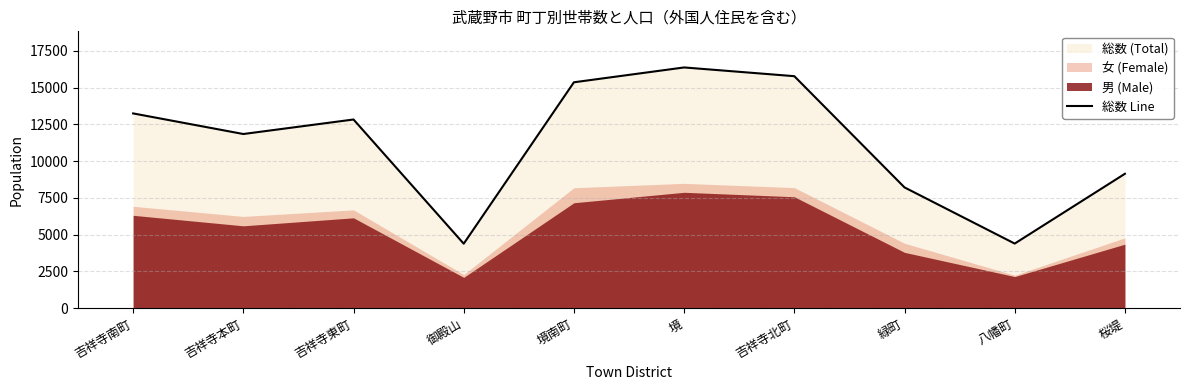

What is the label of the 6th point from the right?

境南町